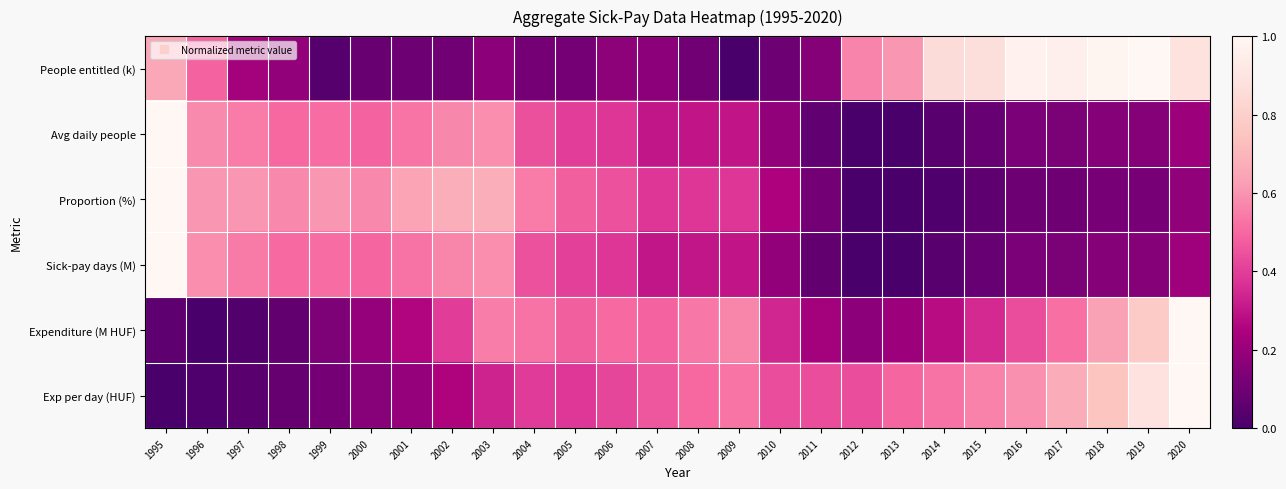

Which series has the largest range (max minus min)?

People entitled (k)